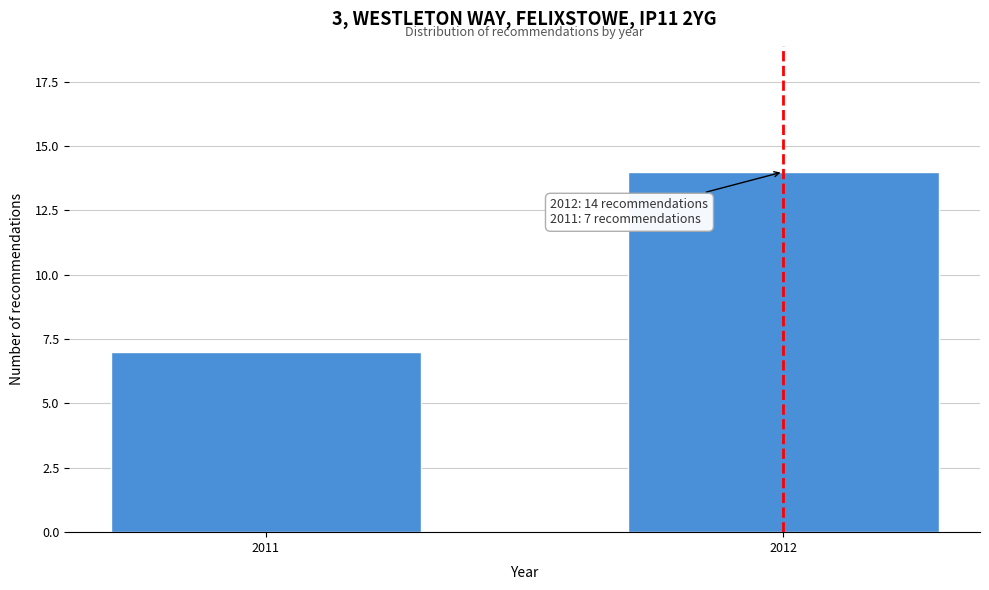

Reading left to right, extract all data points from this chart.

7	14